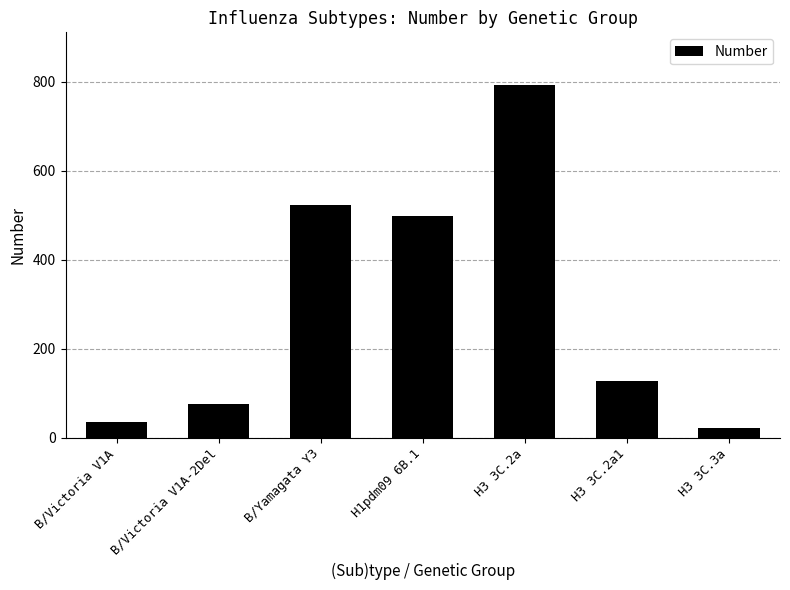

Which category has the lowest value across all series?

H3 3C.3a